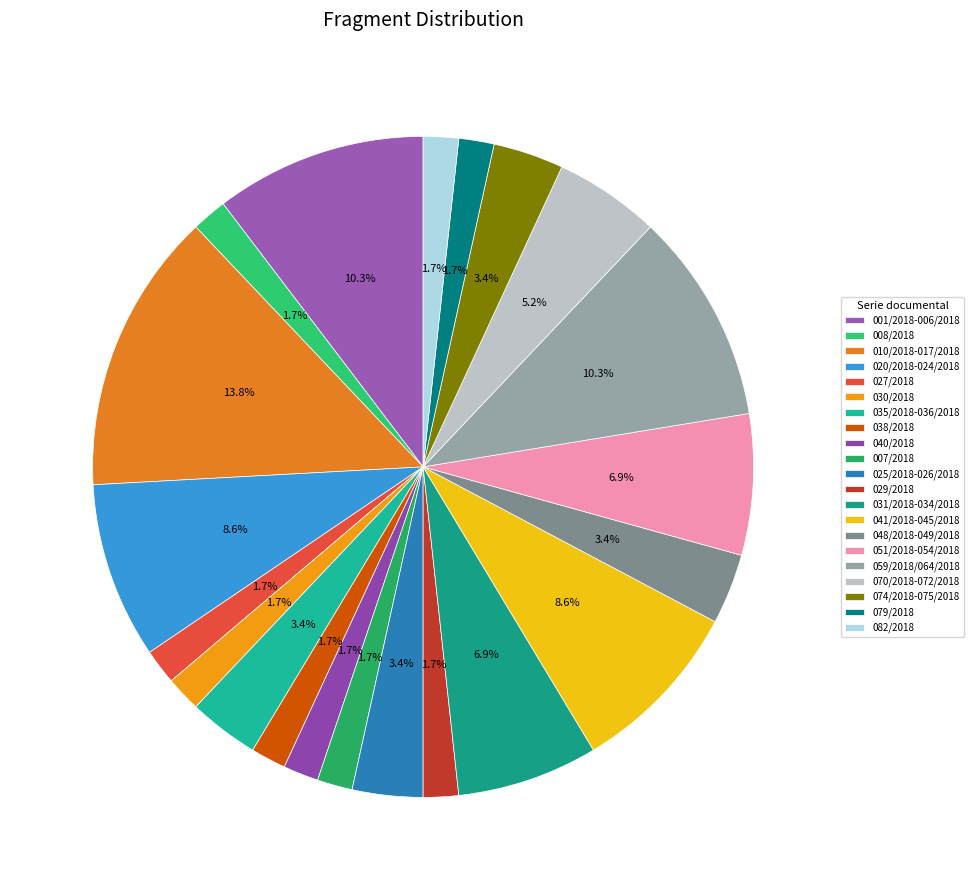

To the nearest percent, what portion does 048/2018-049/2018 represent?

3%